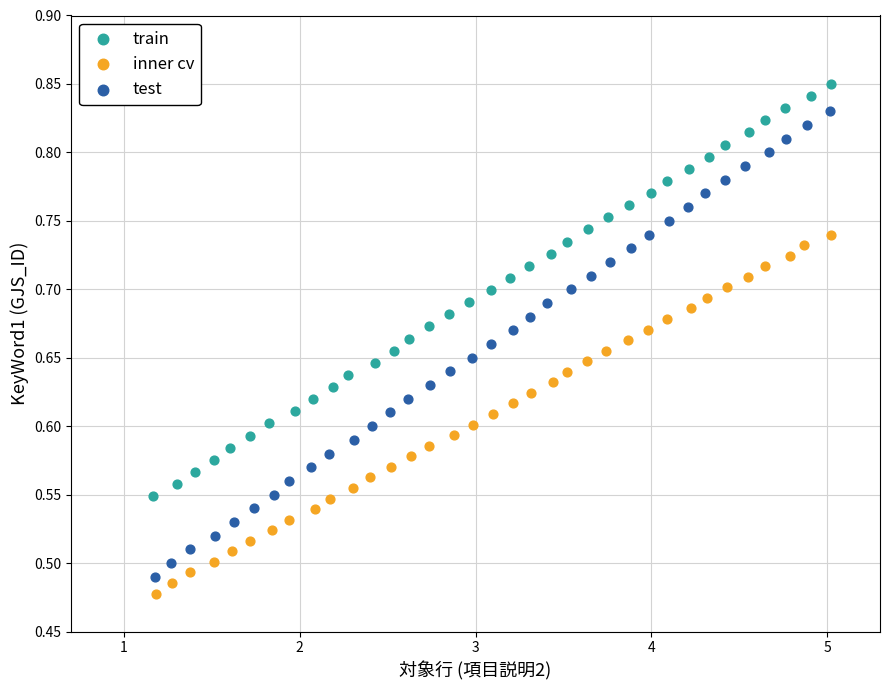

Which series reaches the maximum Y coordinate?

train